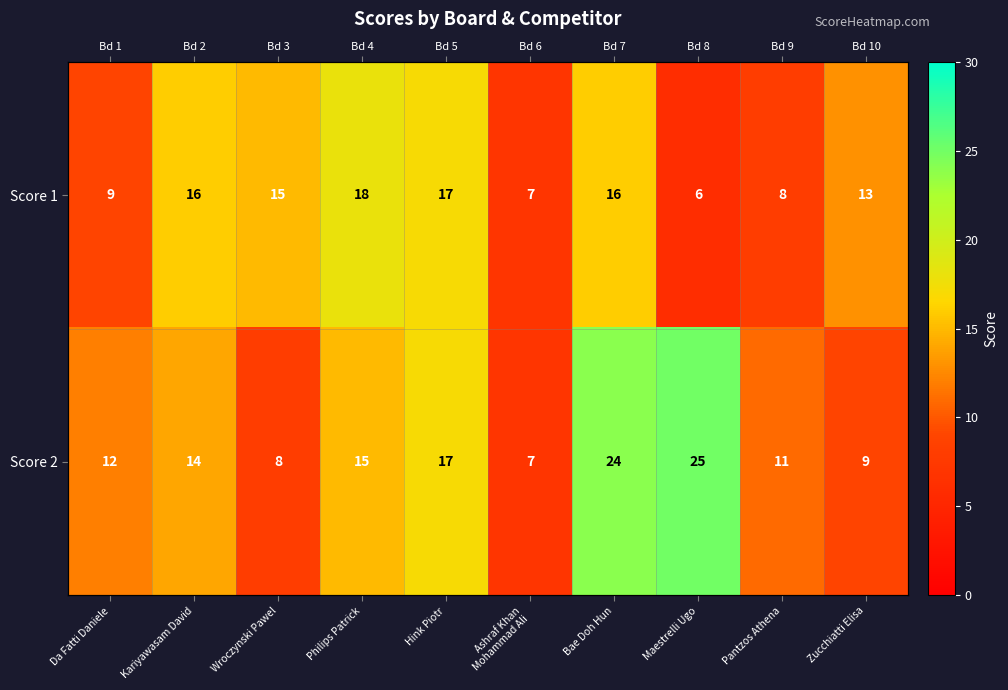

How many categories are shown in the chart?

10